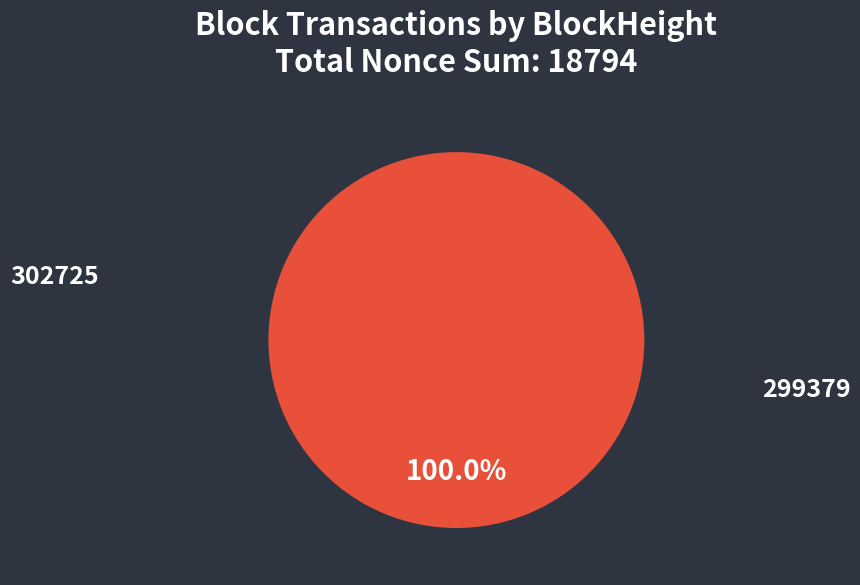

Is it true that 299379 is 100% of the pie?

True